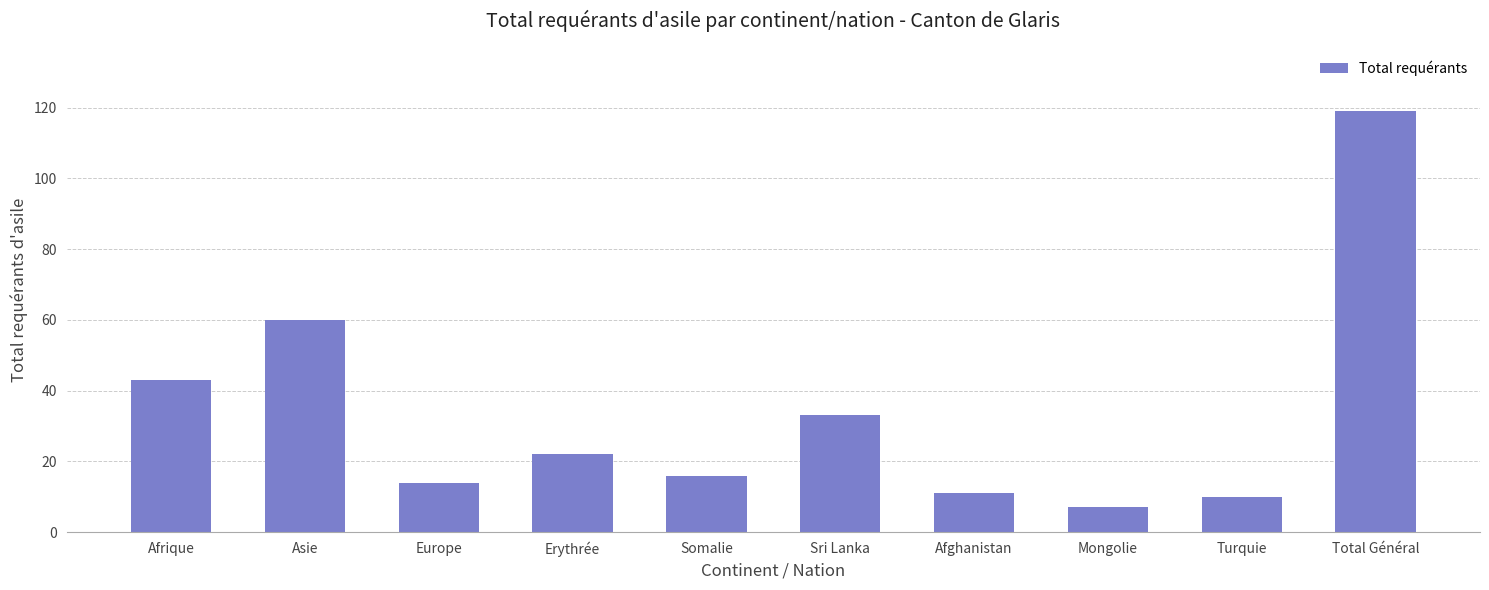

What is the sum of all values?

335